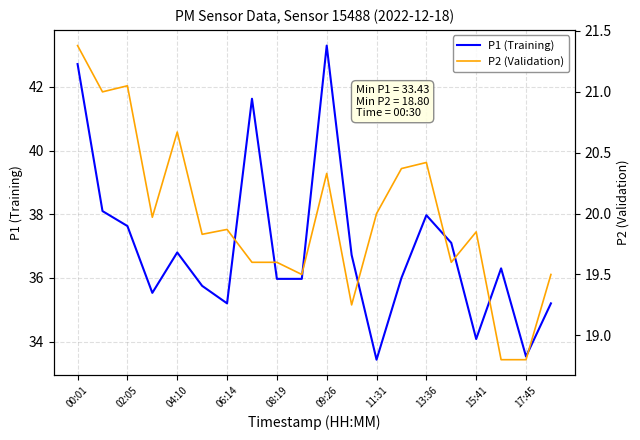

Which series has the largest range (max minus min)?

P1 (Training)